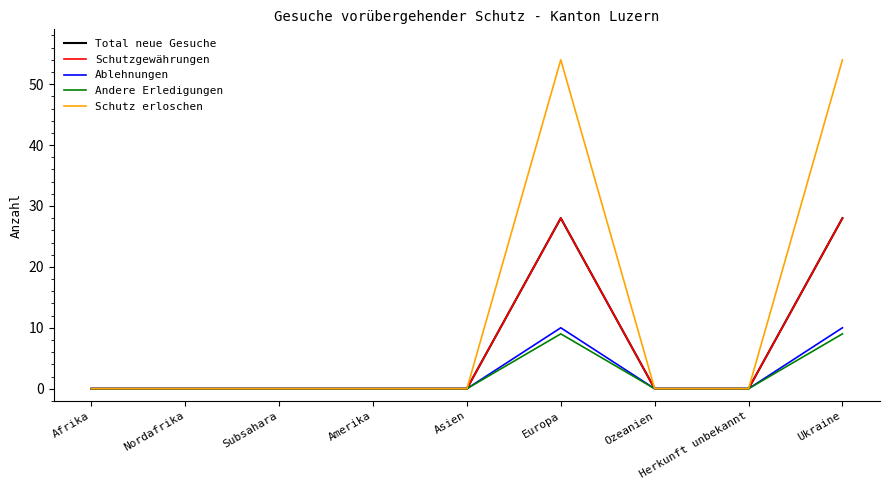

At which category does Andere Erledigungen reach its first local peak?

Europa